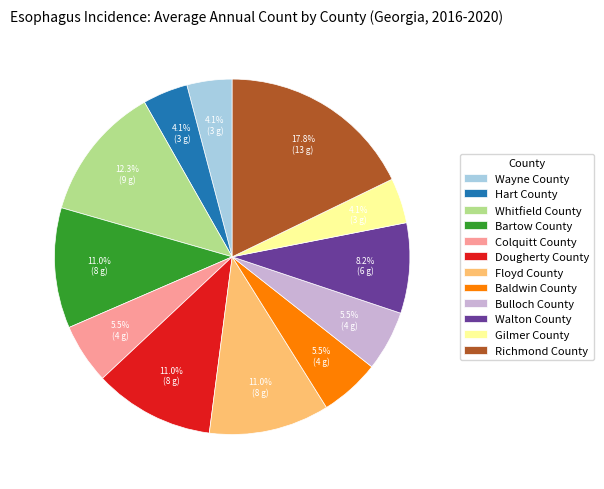

What is the ratio of the value at Floyd County to the value at Richmond County?

0.6